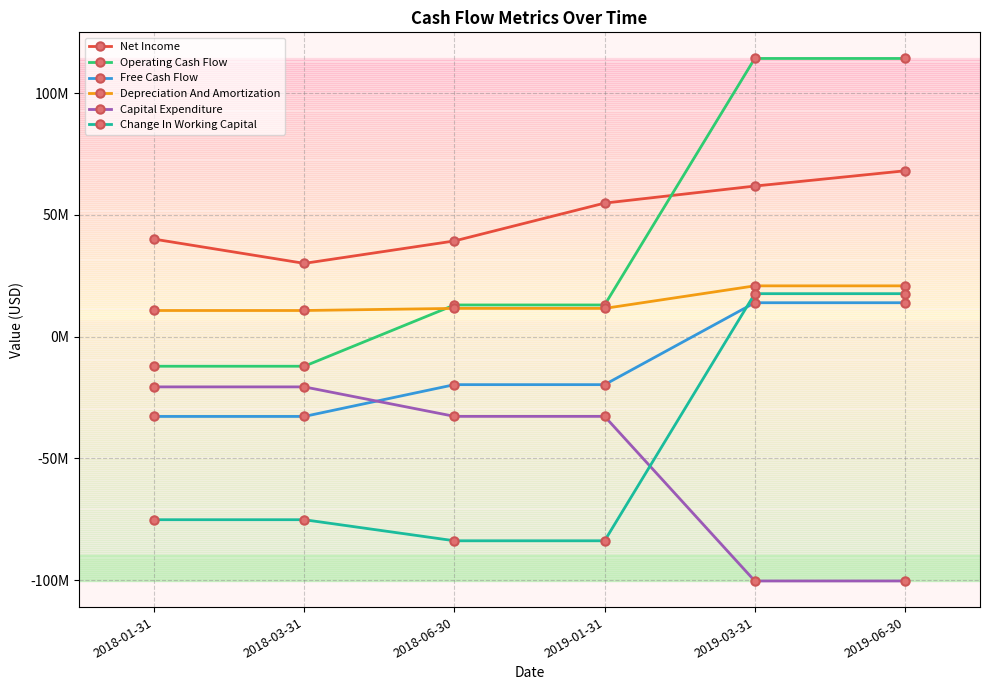

Count the Capital Expenditure values in the range -100293000 to -20611250.

6